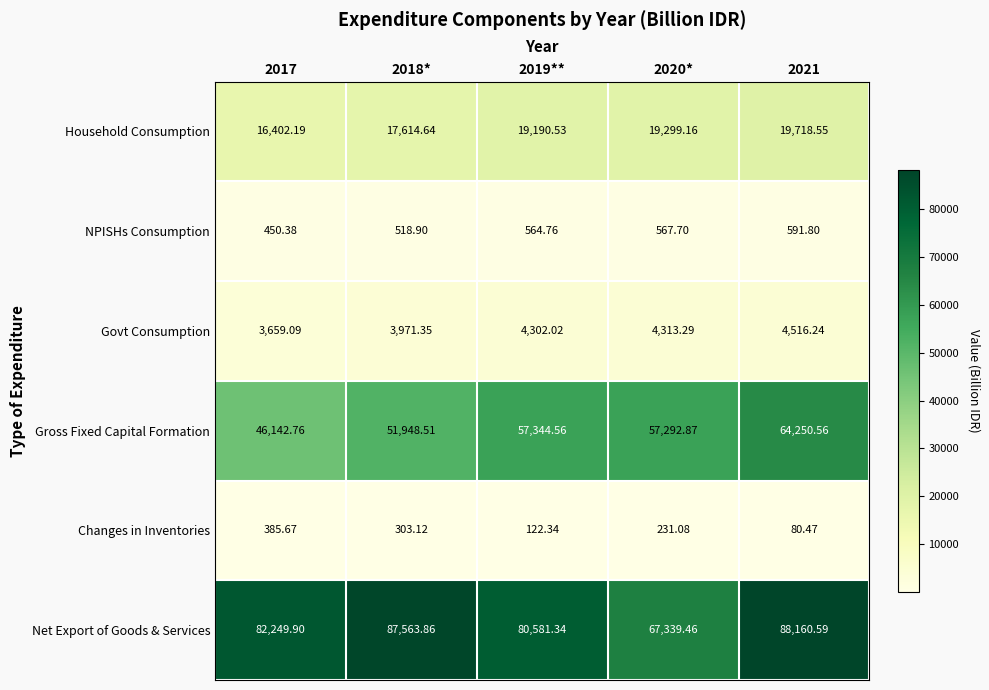

Between 2018* and 2020*, which series saw the biggest shift?

Net Export of Goods & Services